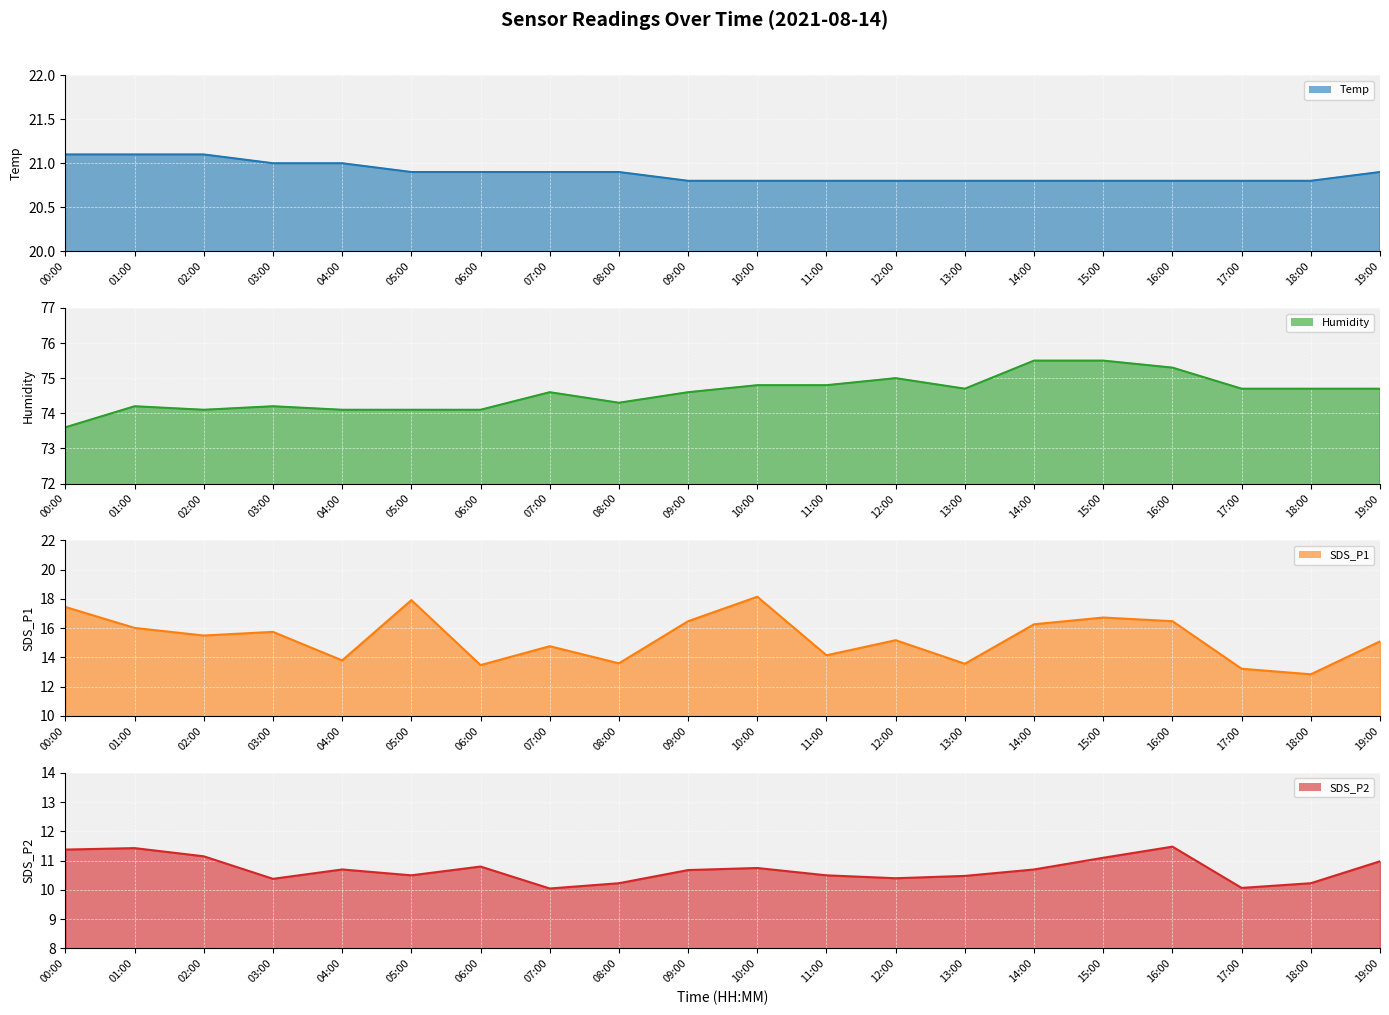

Which category has the lowest value across all series?

07:00